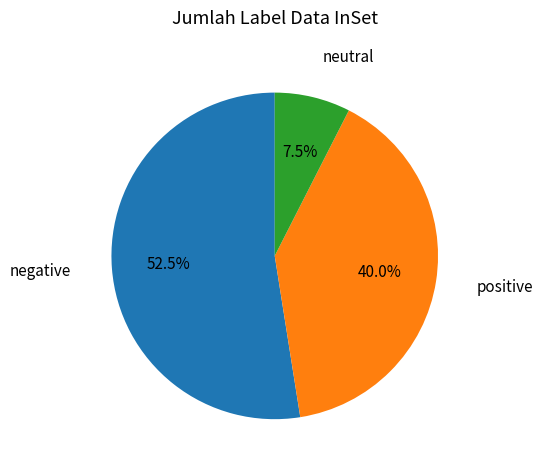

Does any single category account for the majority?

Yes